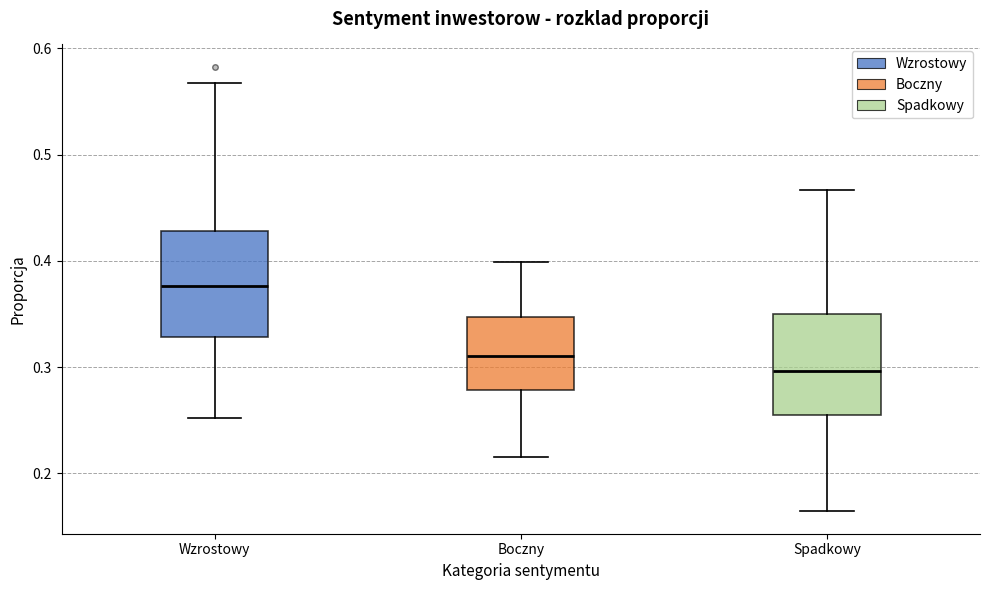

Which box's median line is the highest?

Wzrostowy